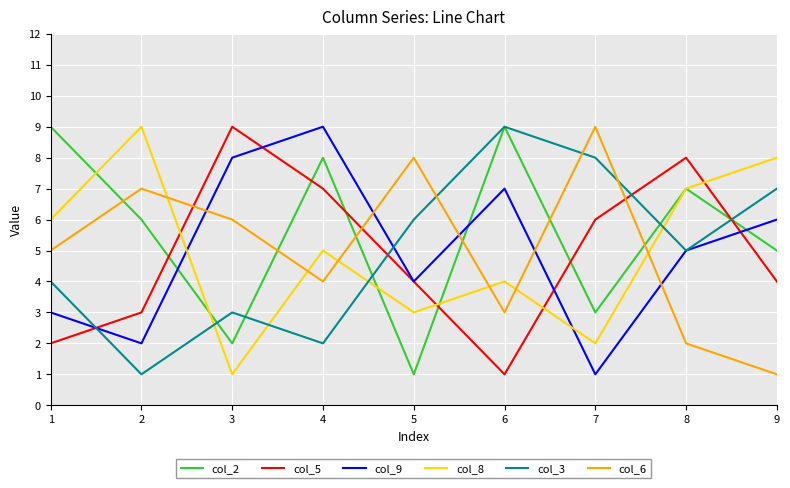

At 1, list the series in order from largest to smallest.

col_2, col_8, col_6, col_3, col_9, col_5